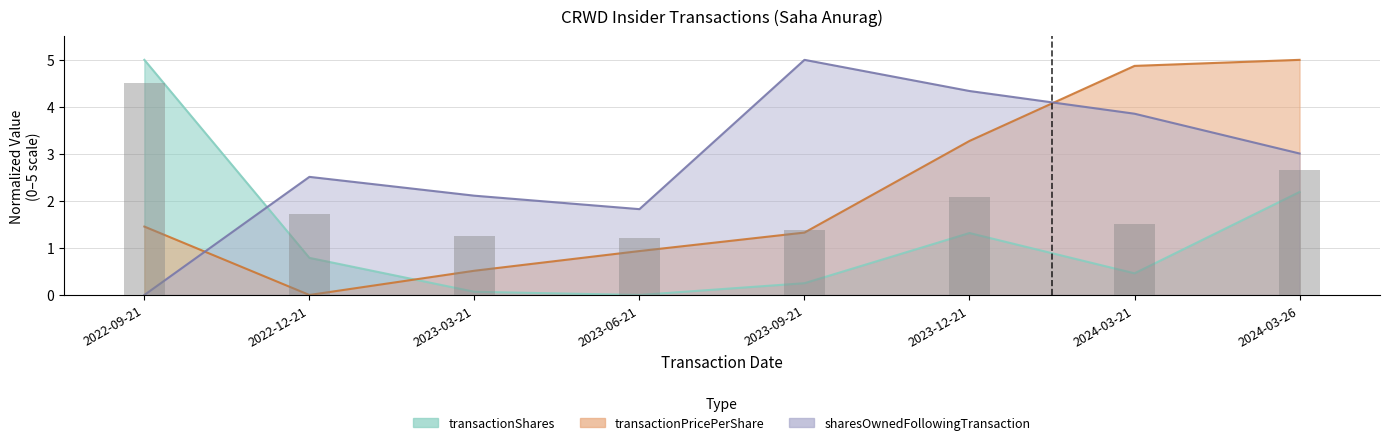

What is the label of the 6th bar from the left?

2023-12-21